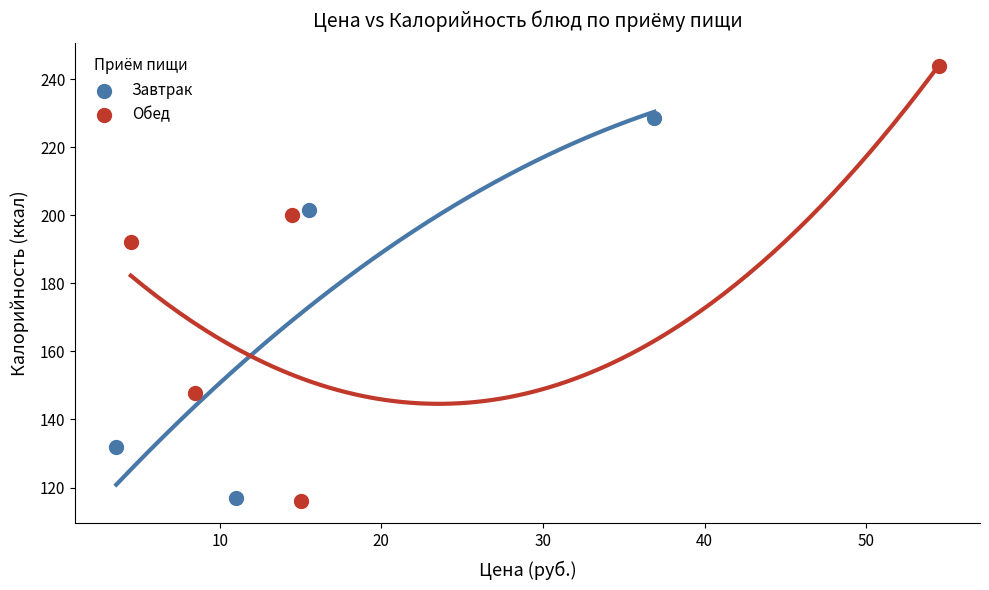

Which series contains the highest Y value?

Обед